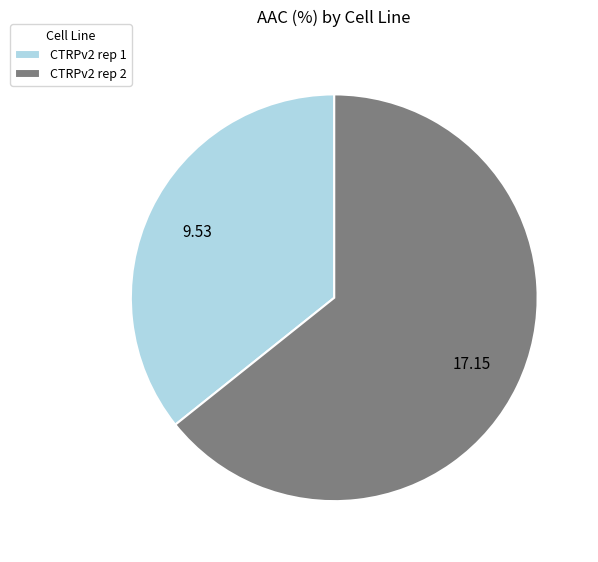

Which slice is the largest?

CTRPv2 rep 2